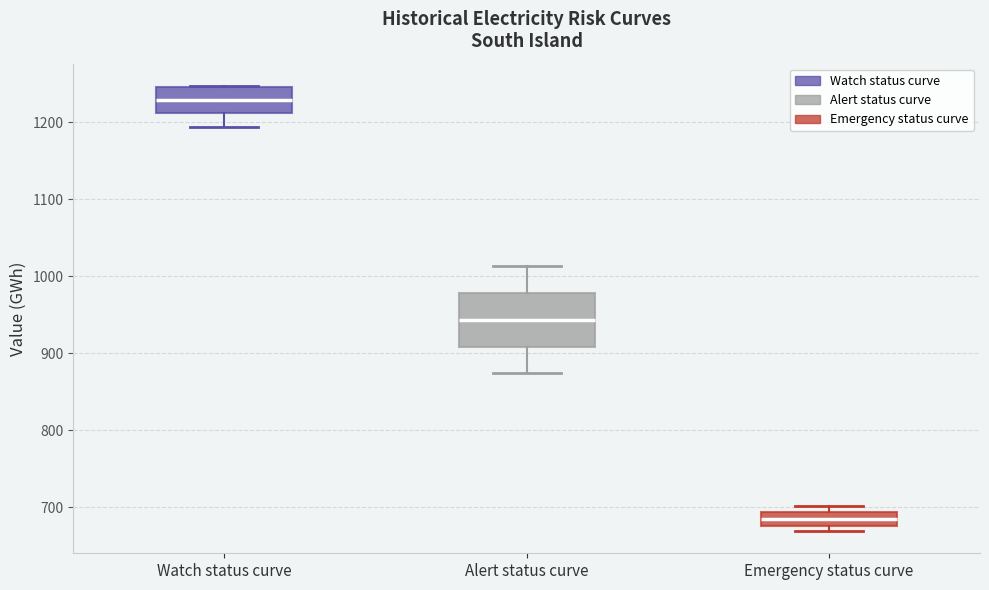

Reading left to right, transcribe this box plot: for each box, give where its median line is, the range the box spans, and where its two whiskers end, as read against the y-axis. The values are not printed on the chart, so give them approximately, as read against the axis.

Watch status curve: median 1230, box 1210 to 1250, whiskers 1190 to 1250
Alert status curve: median 940, box 910 to 980, whiskers 870 to 1010
Emergency status curve: median 680 (inside the box), box 680 to 690, whiskers 670 to 700